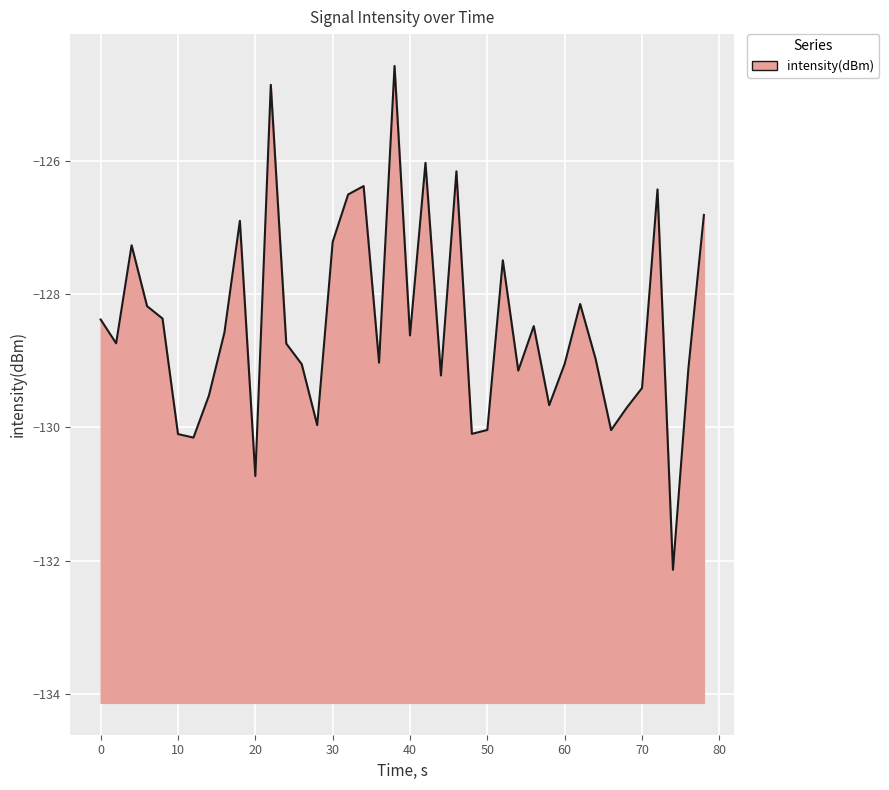

What is the difference between the maximum and minimum values?

7.6